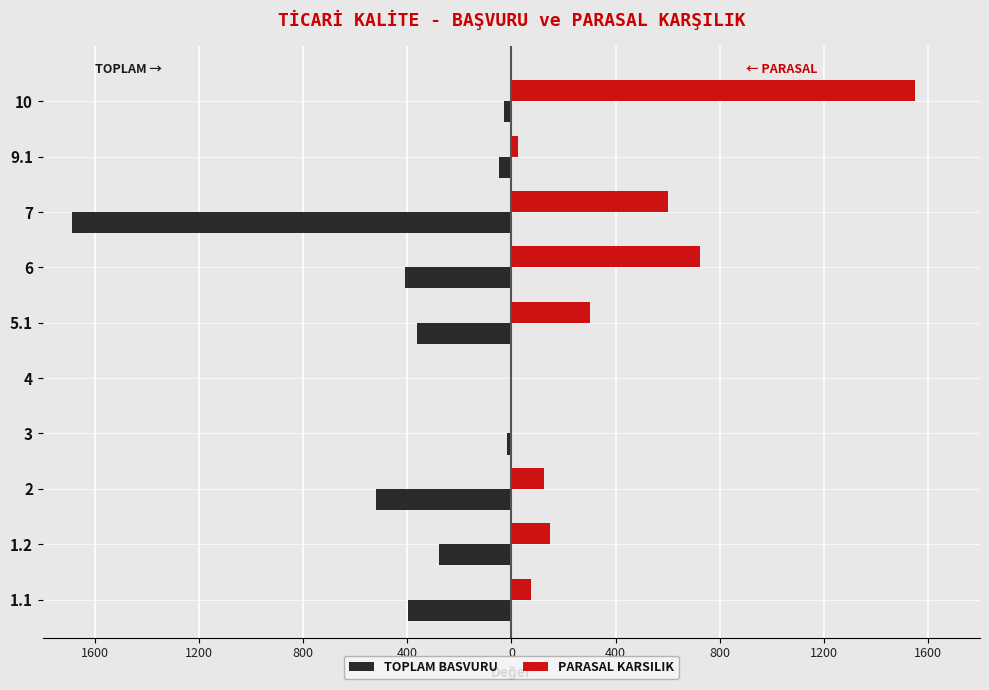

What are all the series names shown in the legend?

TOPLAM BASVURU, PARASAL KARSILIK